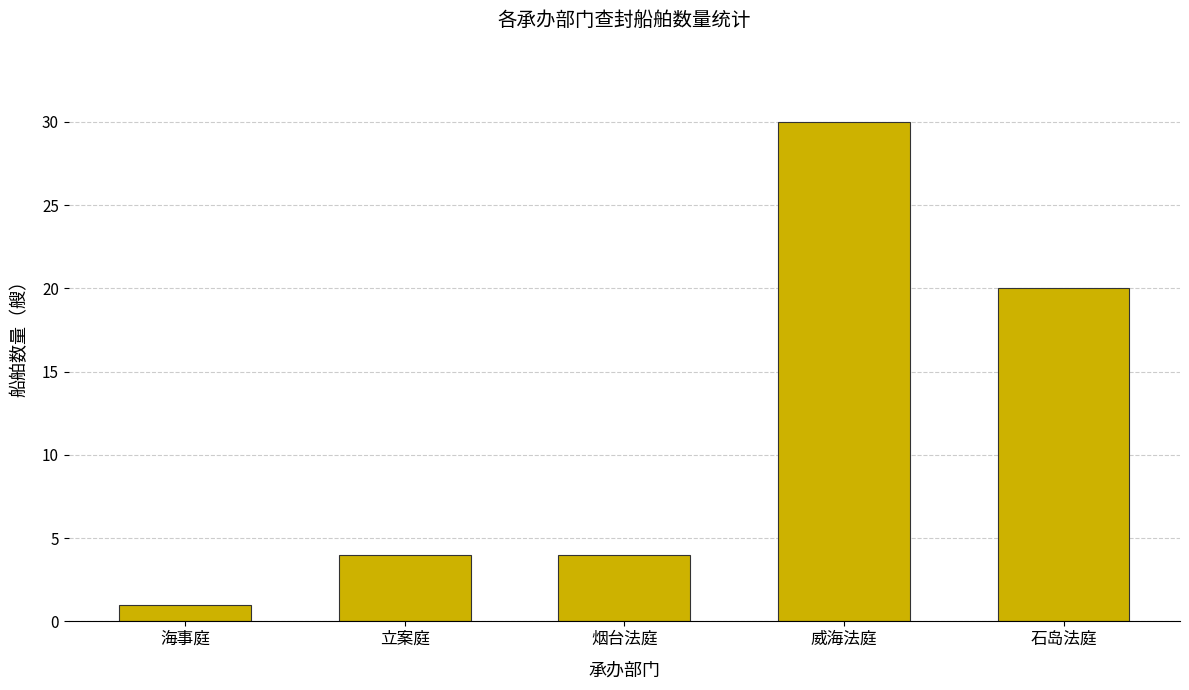

Is it true that the value at 海事庭 is 1?

True